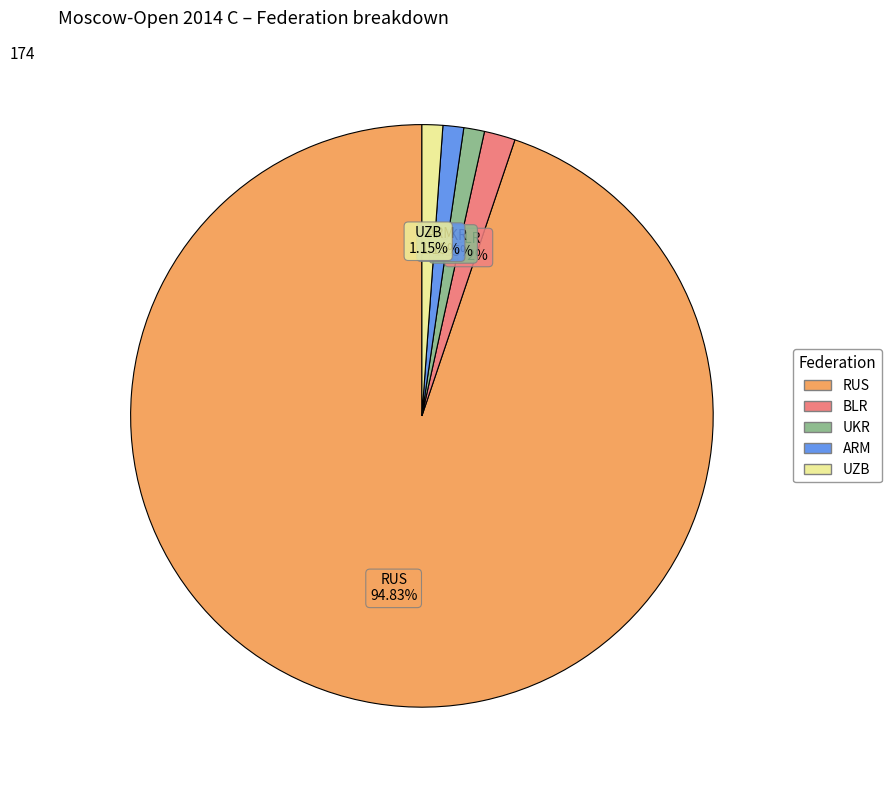

To the nearest percent, what portion does ARM represent?

1%